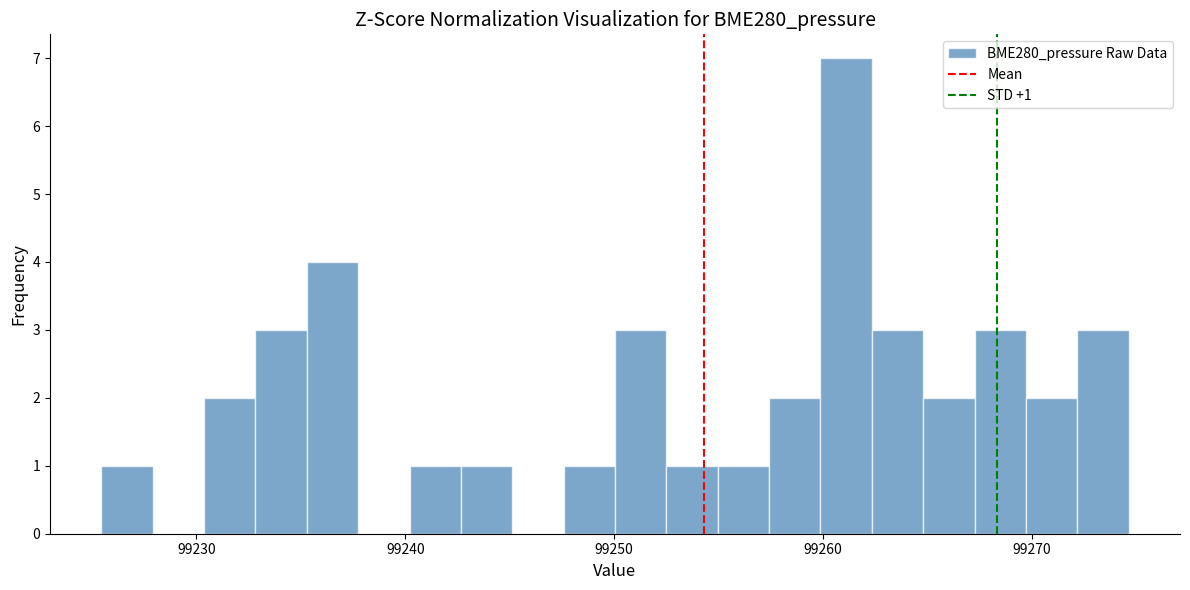

Read against the x-axis, roughly where is the centre of the tallest bar?

99261